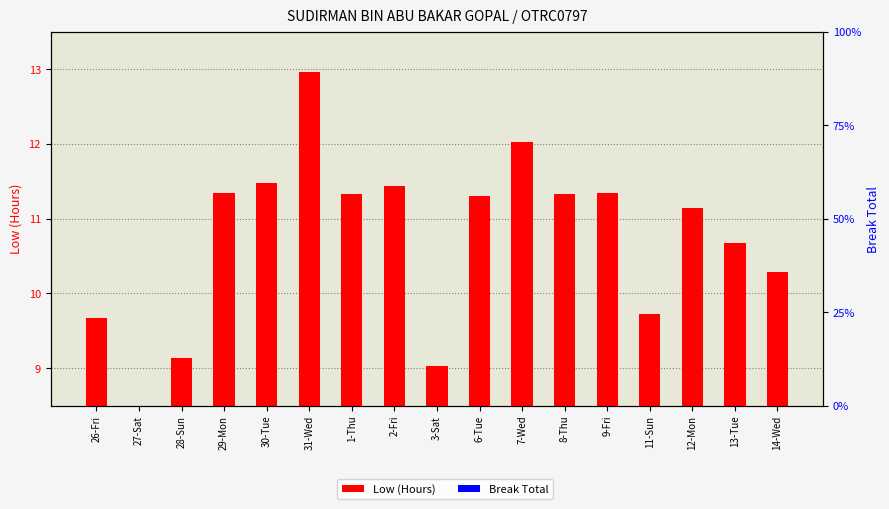

How many bars are there in each group?

2